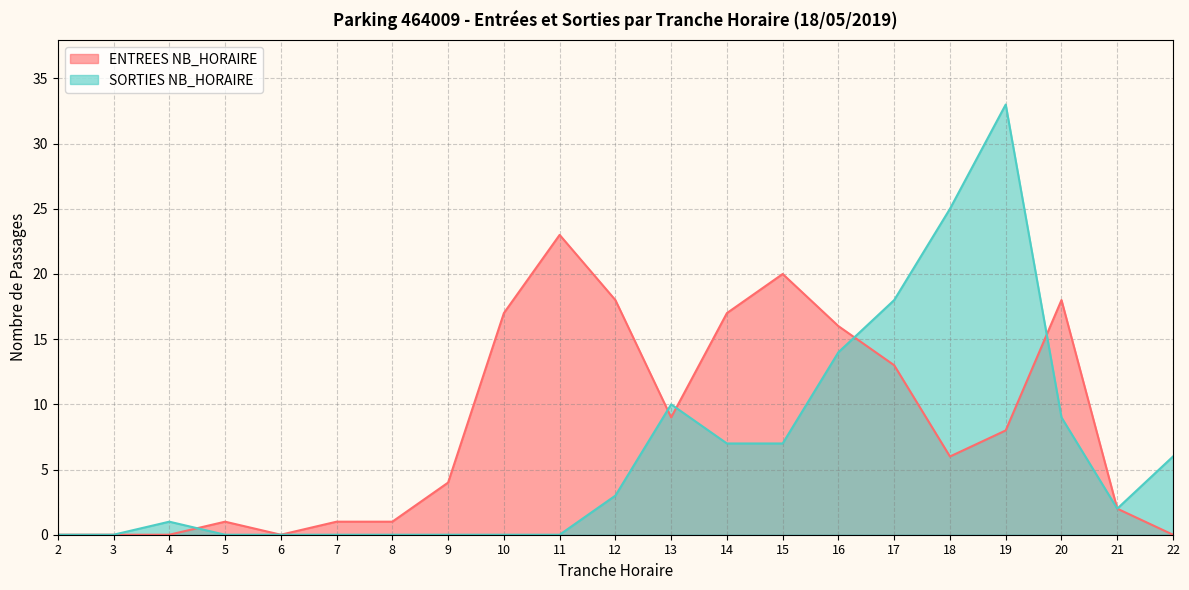

What is the difference between the ENTREES NB_HORAIRE values at 13 and 19?

1